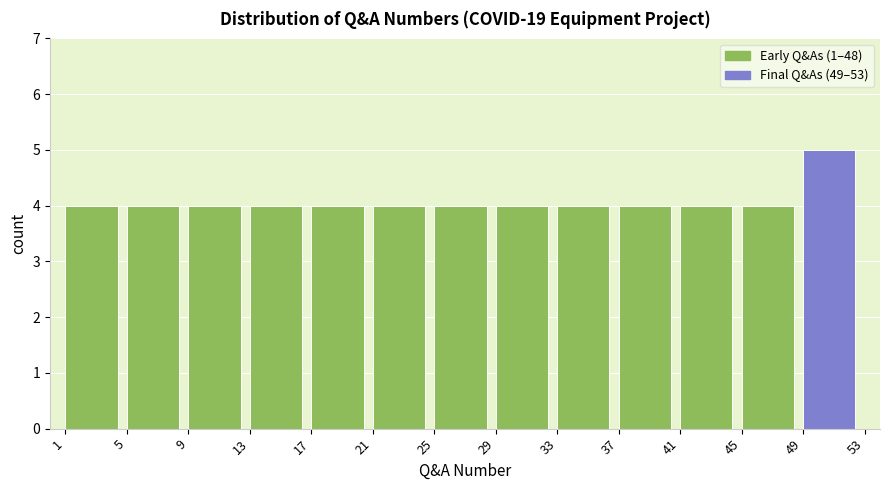

Reading left to right, transcribe this chart: for each bar, give the range it covers on the x-axis and its height. The values are not printed on the chart, so give them approximately, as read against the axis.

1 to 5: 4
5 to 9: 4
9 to 13: 4
13 to 17: 4
17 to 21: 4
21 to 25: 4
25 to 29: 4
29 to 33: 4
33 to 37: 4
37 to 41: 4
41 to 45: 4
45 to 49: 4
49 to 53: 5